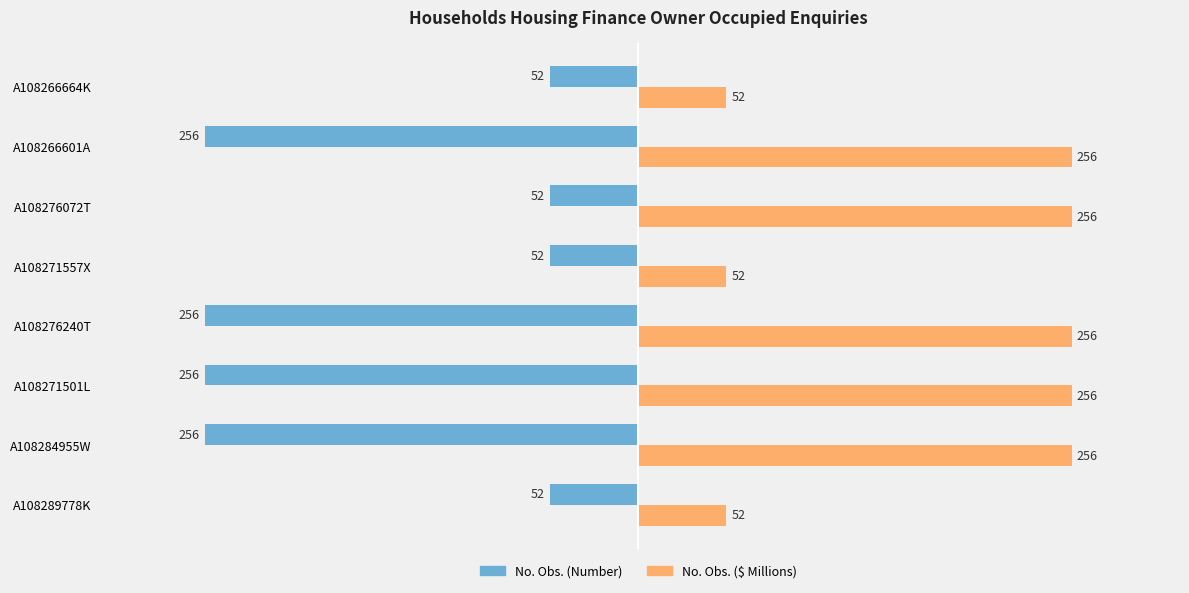

What is the difference between the highest and lowest values at A108271501L?

512